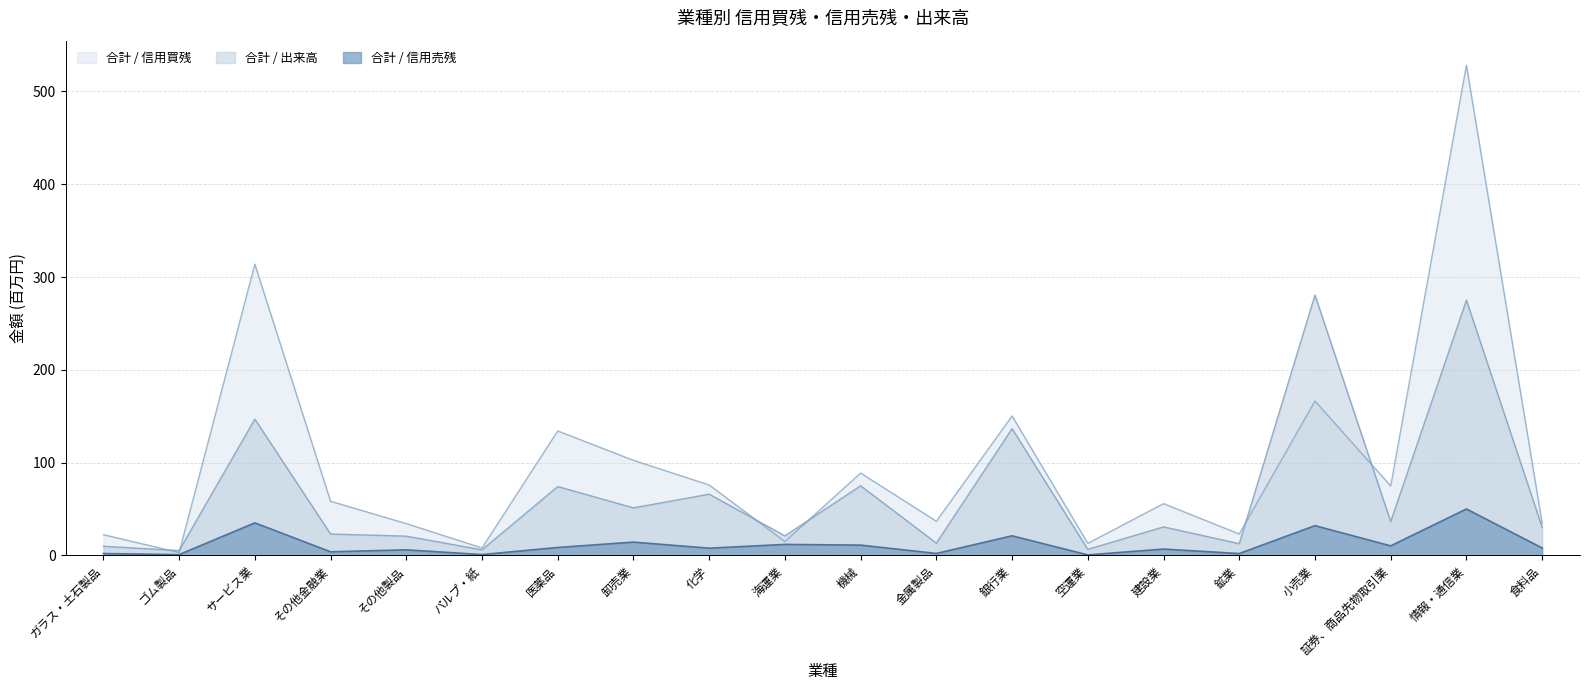

Count the number of data series in this chart.

3